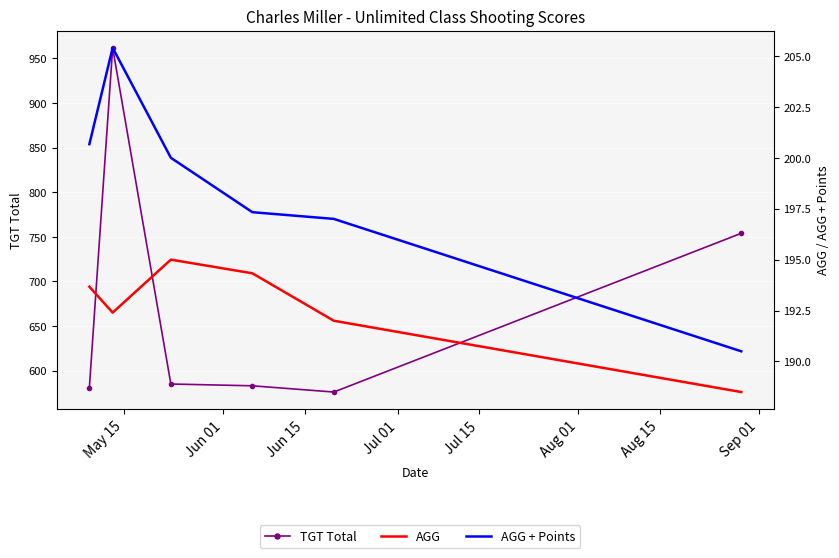

What is the difference between the second highest and minimum values in the AGG series?

5.8